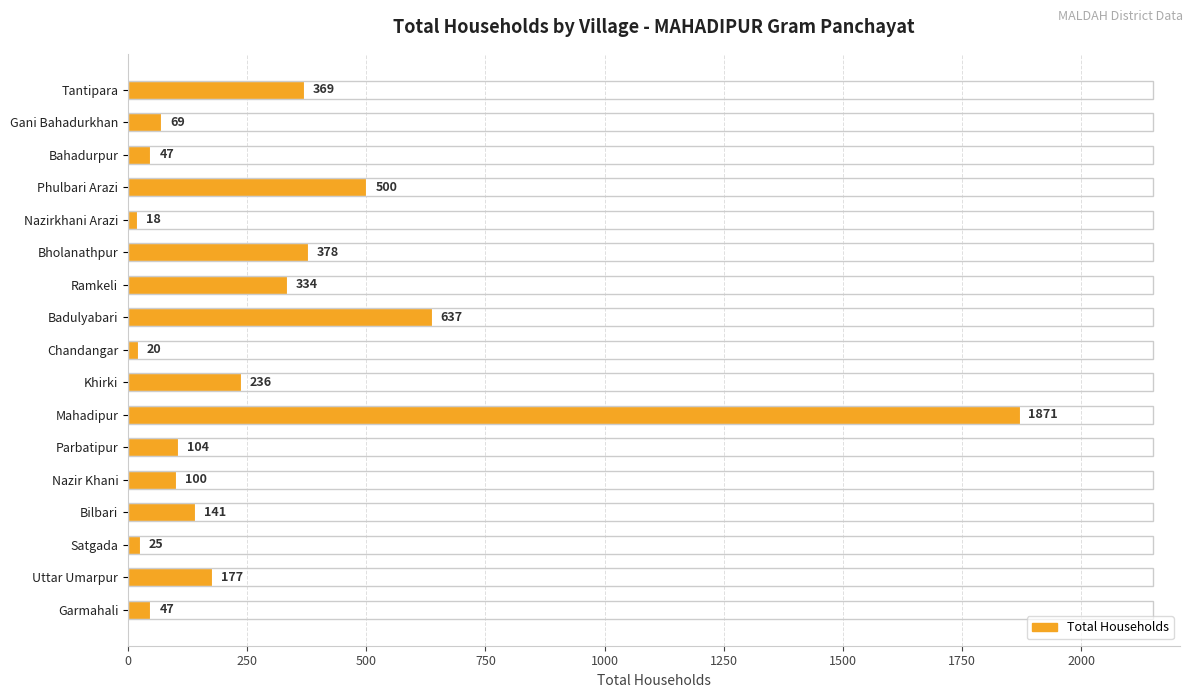

True or false: the data shows 47 at Bahadurpur.

True